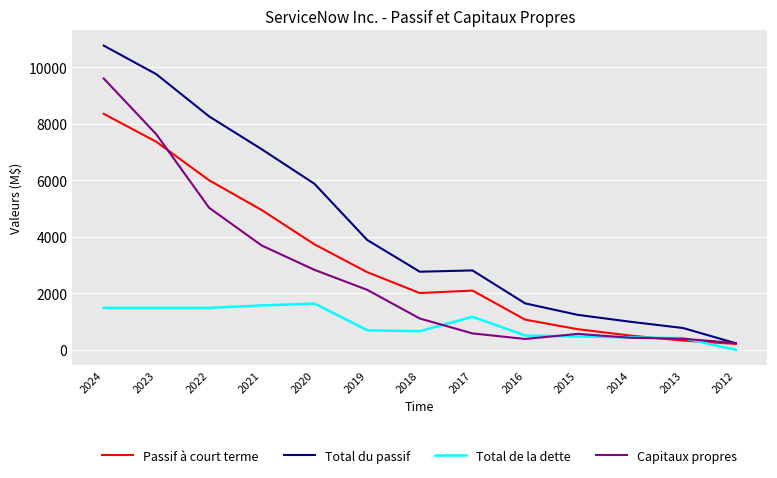

At which label is Passif à court terme closest to 4285?

2020